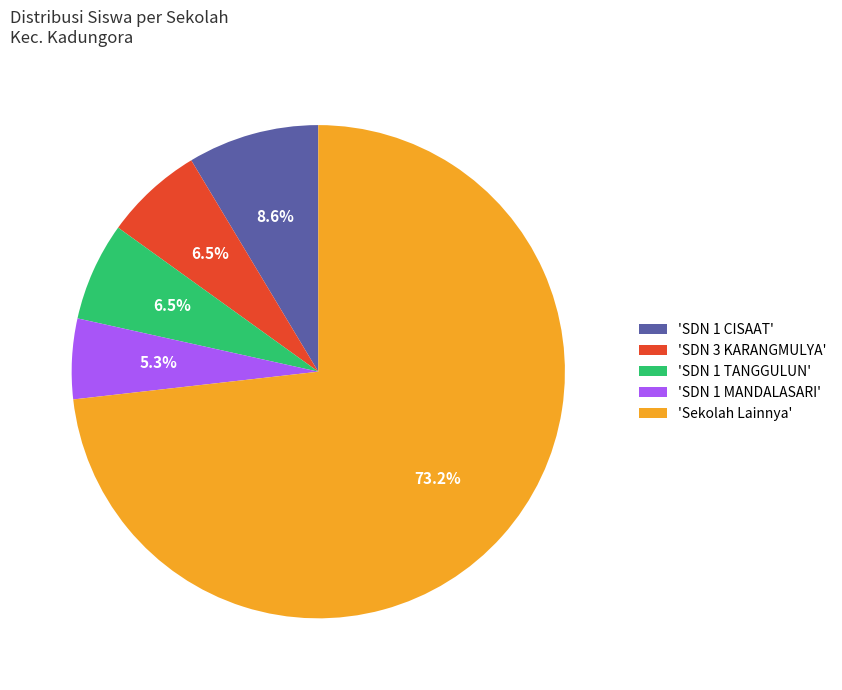

Do 'SDN 3 KARANGMULYA' and 'SDN 1 MANDALASARI' together represent more than half of the pie?

No